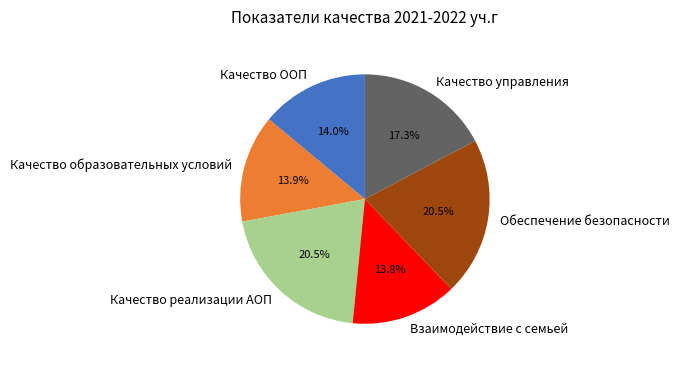

Is there a majority slice in this chart?

No